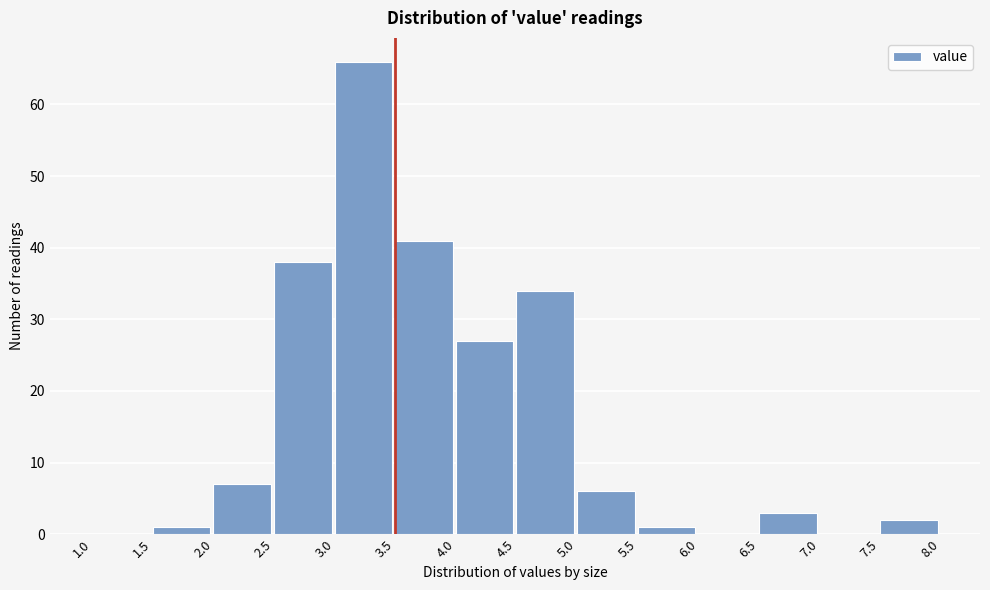

Reading left to right, transcribe this chart: for each bar, give the range it covers on the x-axis and its height. The values are not printed on the chart, so give them approximately, as read against the axis.

1.0 to 1.5: 0
1.5 to 2.0: 1
2.0 to 2.5: 7
2.5 to 3.0: 38
3.0 to 3.5: 66
3.5 to 4.0: 41
4.0 to 4.5: 27
4.5 to 5.0: 34
5.0 to 5.5: 6
5.5 to 6.0: 1
6.0 to 6.5: 0
6.5 to 7.0: 3
7.0 to 7.5: 0
7.5 to 8.0: 2